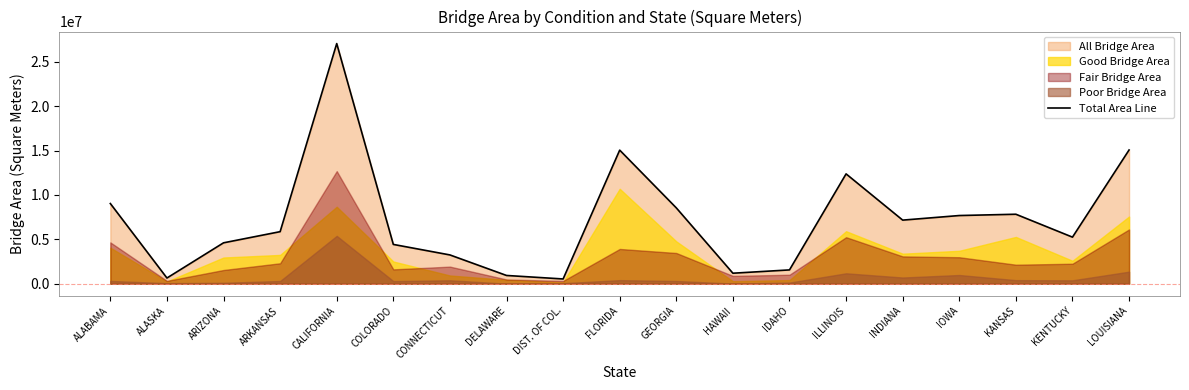

How many interior local peaks (higher than both neighbors) does the data have?

4